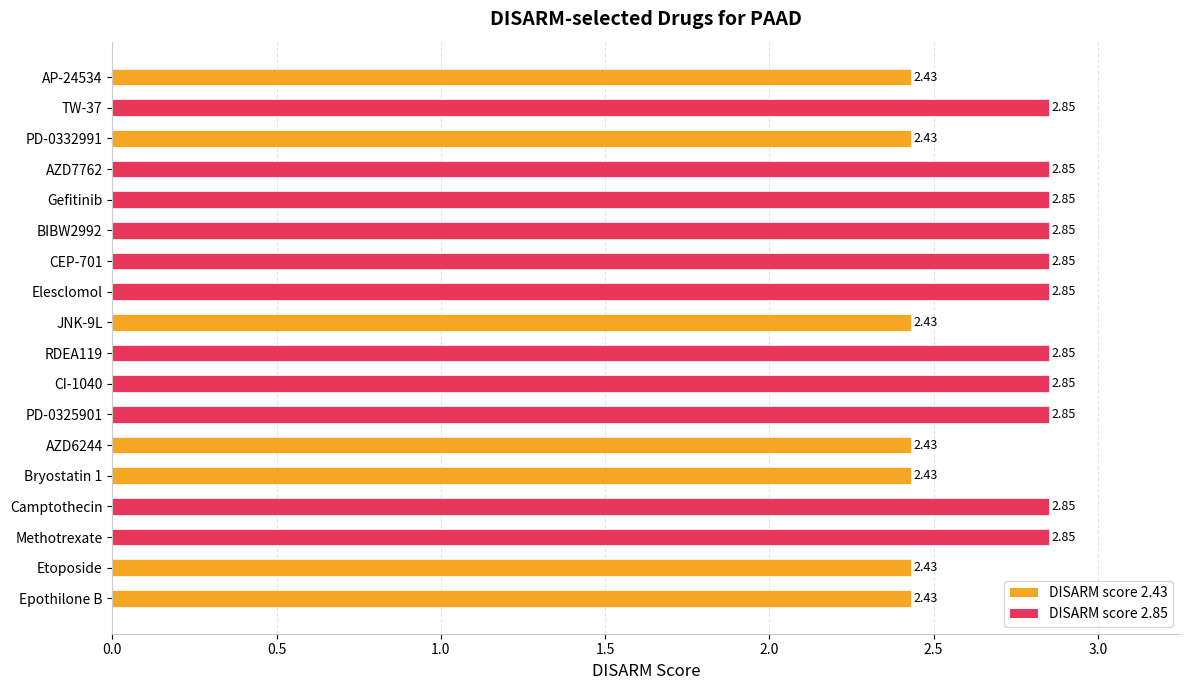

Between JNK-9L and RDEA119, which is larger?

RDEA119